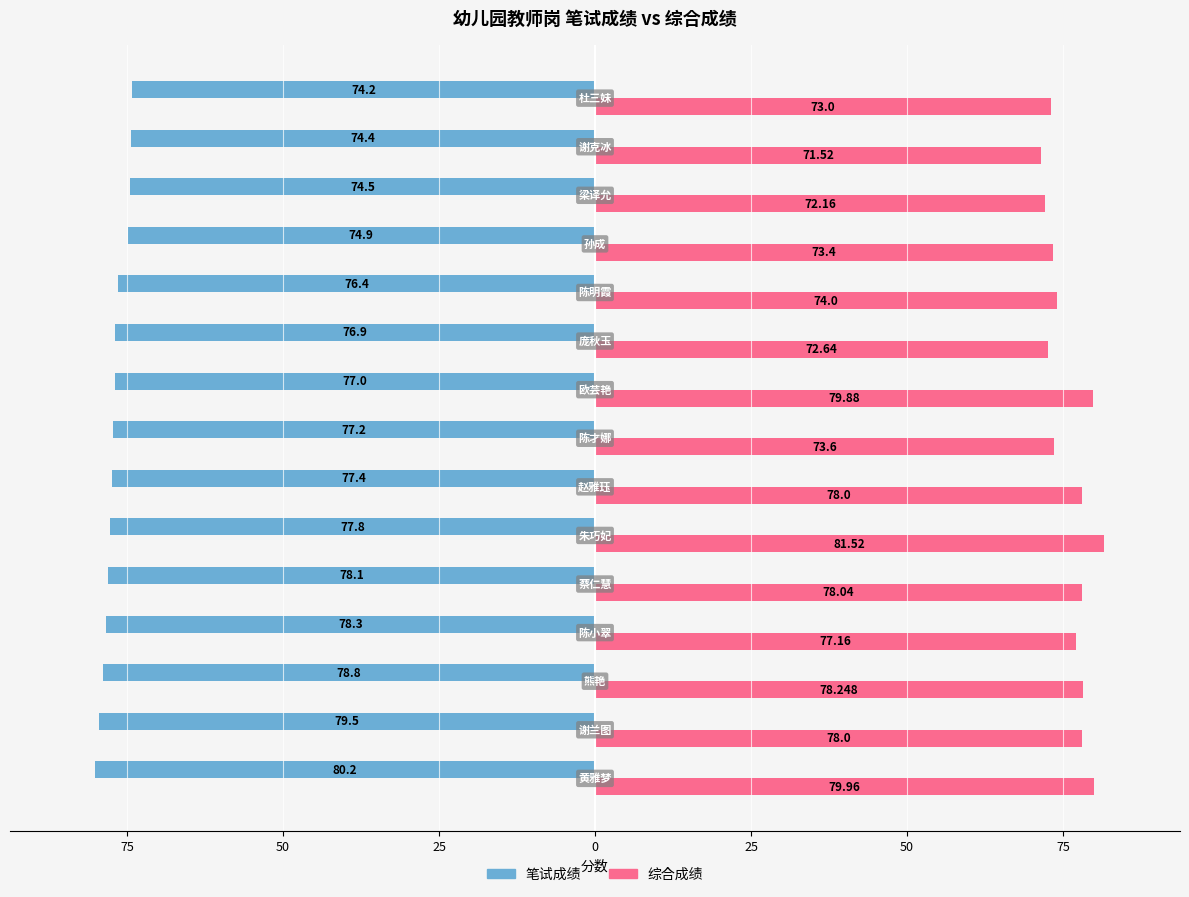

What are all the series names shown in the legend?

笔试成绩, 综合成绩